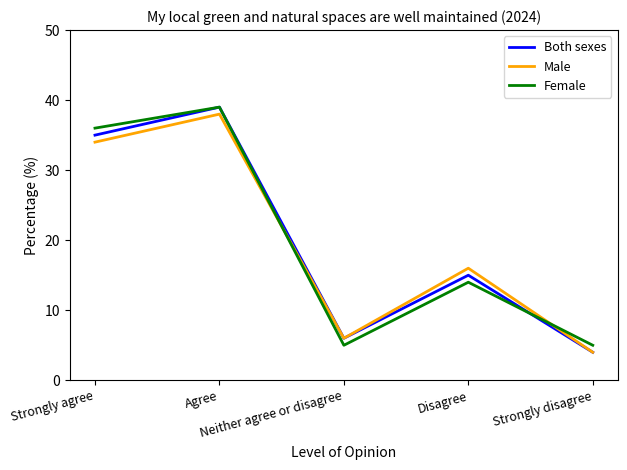

Where is Female nearest to the value 22?

Disagree